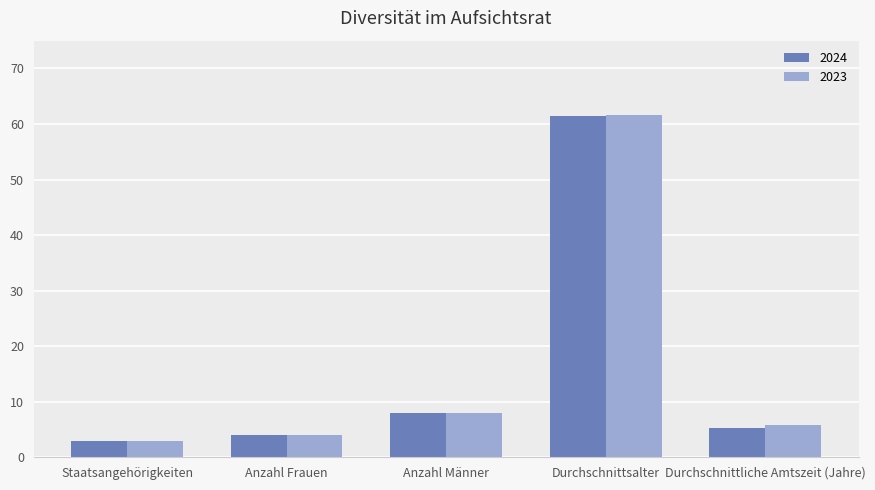

How many groups of bars are there?

5